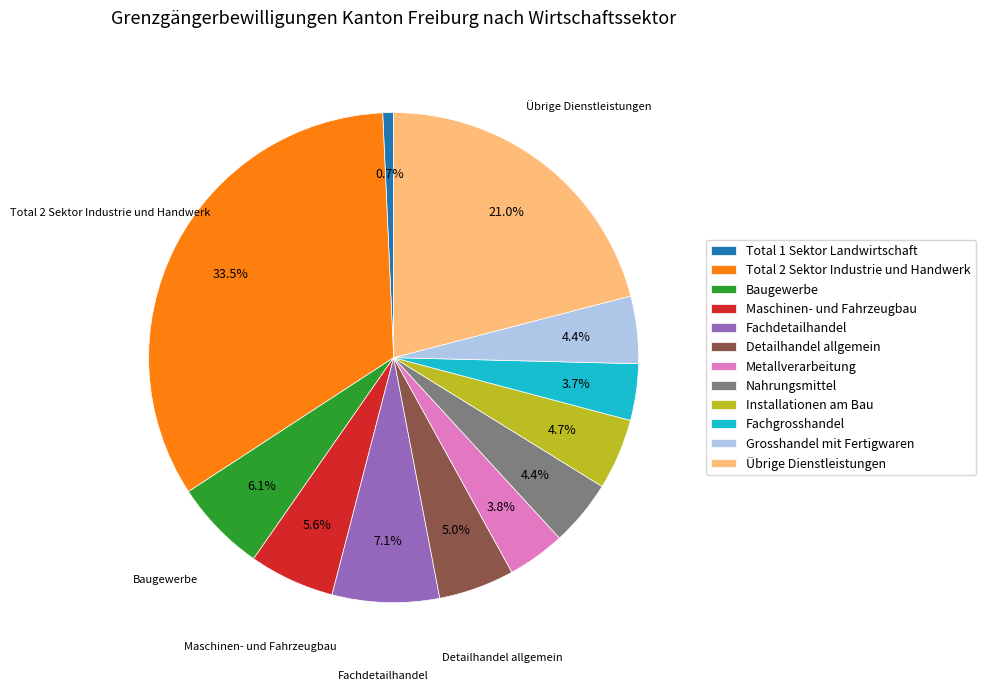

True or false: Total 1 Sektor Landwirtschaft accounts for 1% of the total.

True